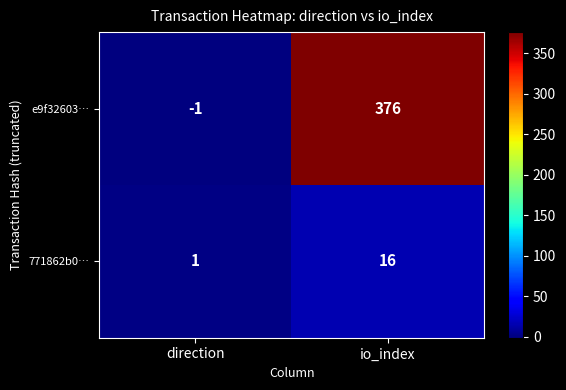

Reading left to right, what are all the values shown in this chart?

e9f32603…: -1	376
771862b0…: 1	16